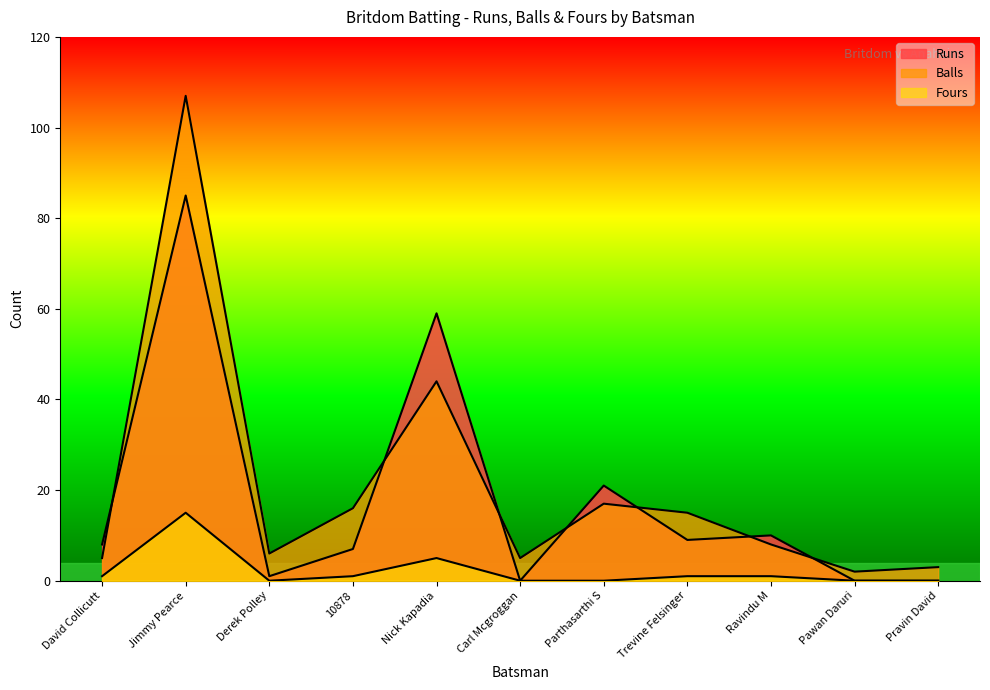

Reading left to right, list all the values displayed in this chart.

Runs: David Collicutt=8	Jimmy Pearce=85	Derek Polley=1	10878=7	Nick Kapadia=59	Carl Mcgroggan=0	Parthasarthi S=21	Trevine Felsinger=9	Ravindu M=10	Pawan Daruri=0	Pravin David=0
Balls: David Collicutt=5	Jimmy Pearce=107	Derek Polley=6	10878=16	Nick Kapadia=44	Carl Mcgroggan=5	Parthasarthi S=17	Trevine Felsinger=15	Ravindu M=8	Pawan Daruri=2	Pravin David=3
Fours: David Collicutt=1	Jimmy Pearce=15	Derek Polley=0	10878=1	Nick Kapadia=5	Carl Mcgroggan=0	Parthasarthi S=0	Trevine Felsinger=1	Ravindu M=1	Pawan Daruri=0	Pravin David=0